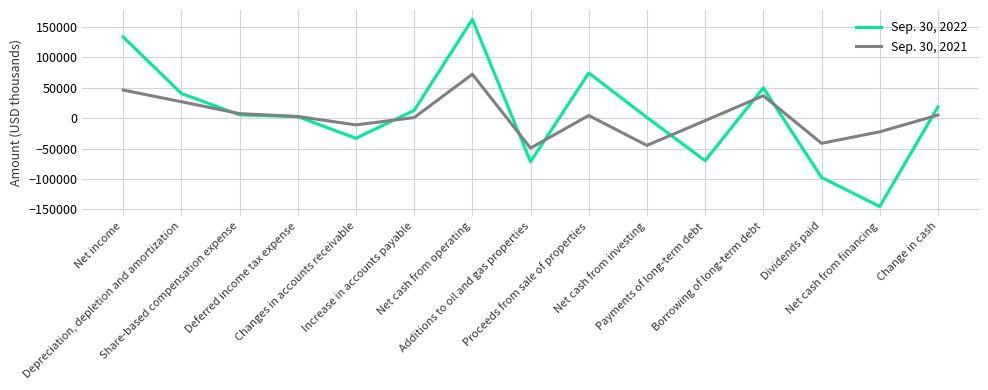

Rank the categories by Sep. 30, 2021 value from lowest to highest.

Additions to oil and gas properties, Net cash from investing, Dividends paid, Net cash from financing, Changes in accounts receivable, Payments of long-term debt, Increase in accounts payable, Deferred income tax expense, Proceeds from sale of properties, Change in cash, Share-based compensation expense, Depreciation, depletion and amortization, Borrowing of long-term debt, Net income, Net cash from operating